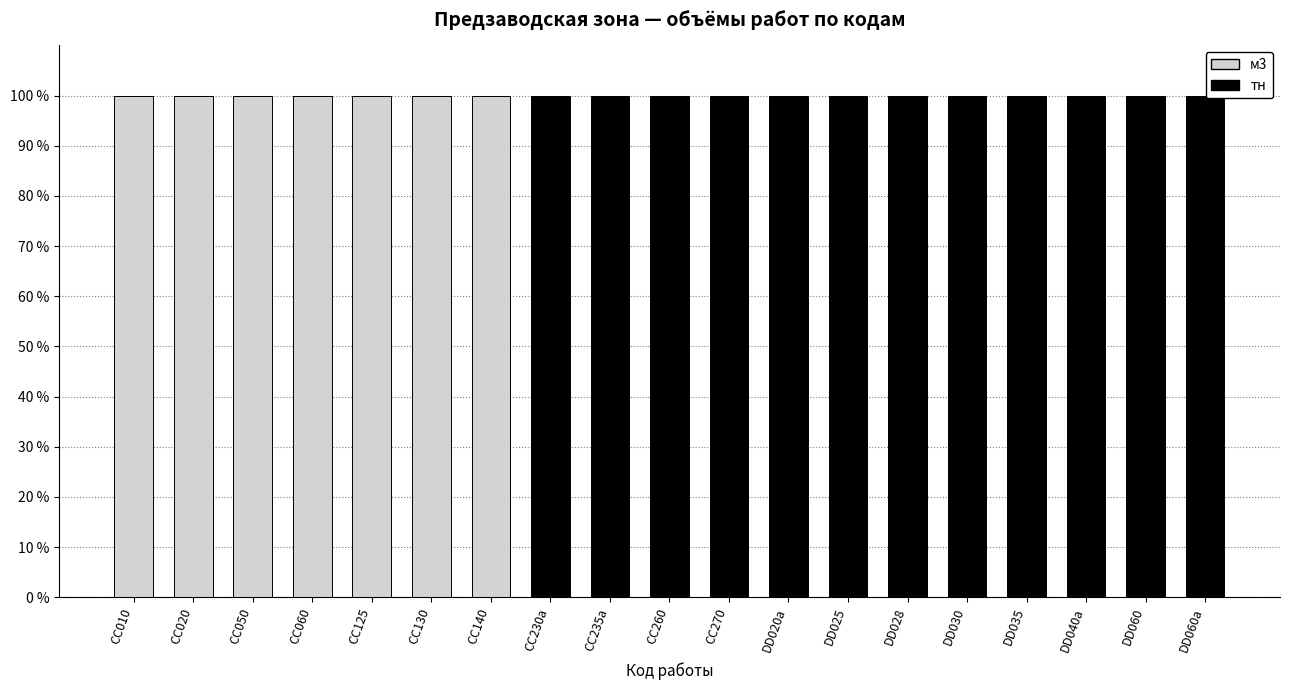

Is it true that м3 equals 0 at DD028?

True